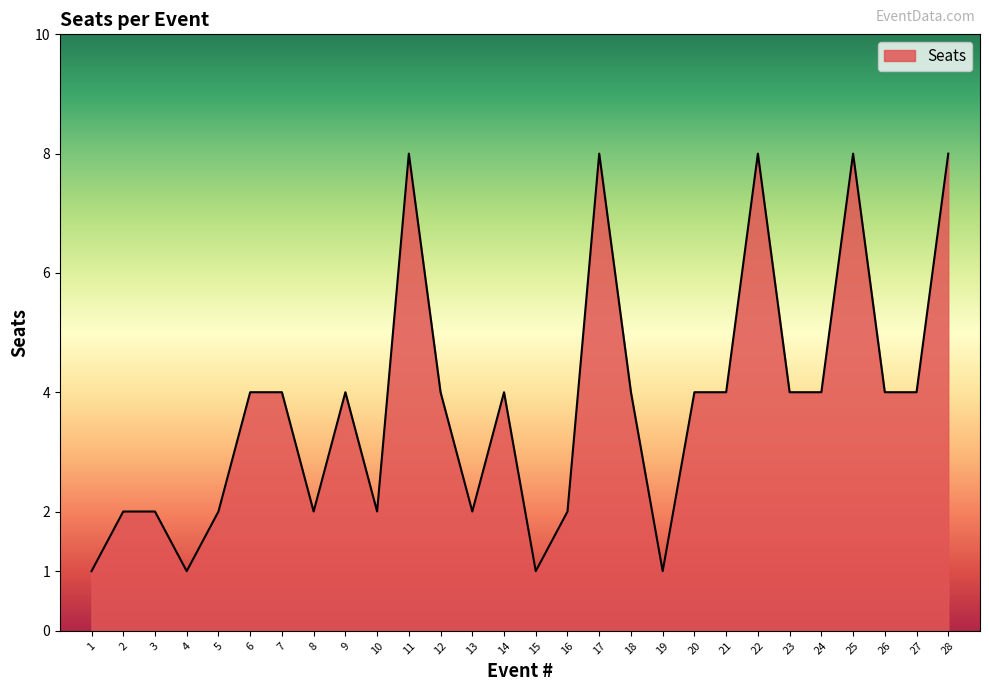

What value does the data have at 26?

4